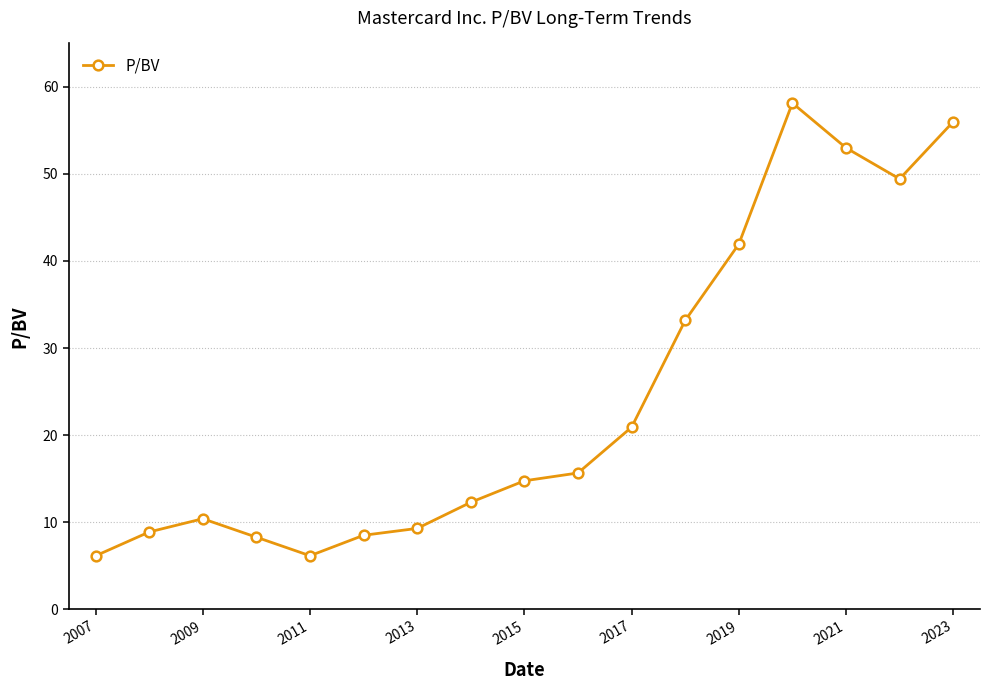

What is the smallest value displayed?

6.1